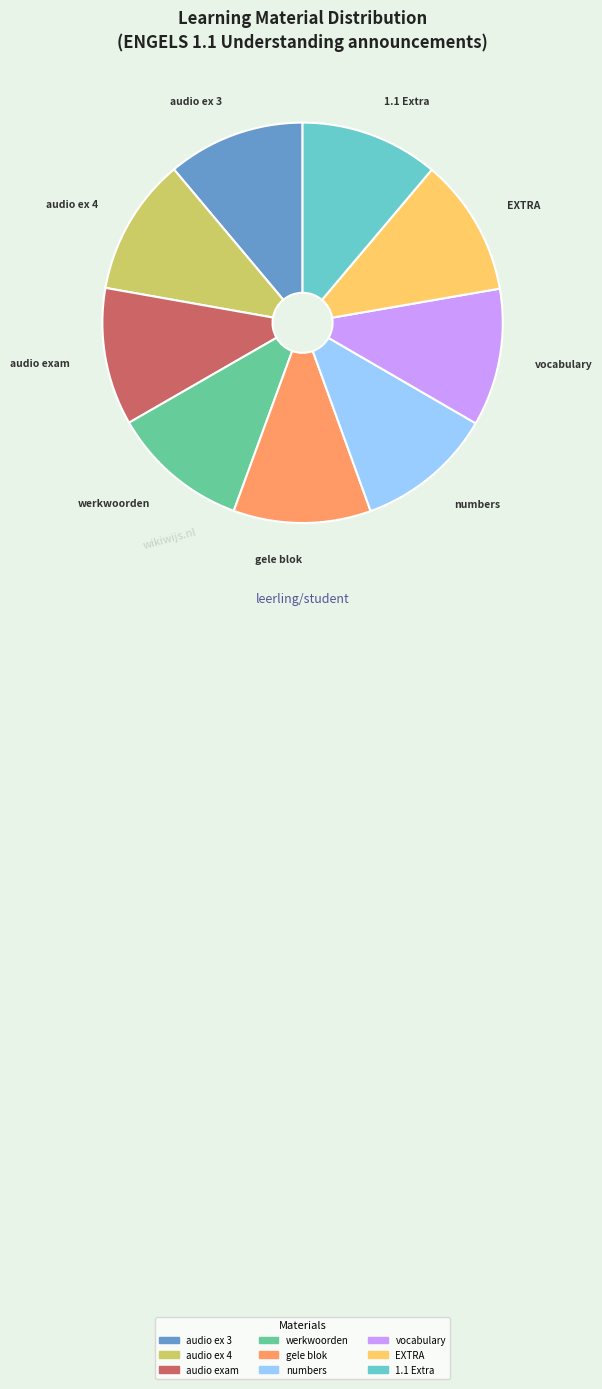

Do vocabulary and audio ex 3 together represent more than half of the pie?

No